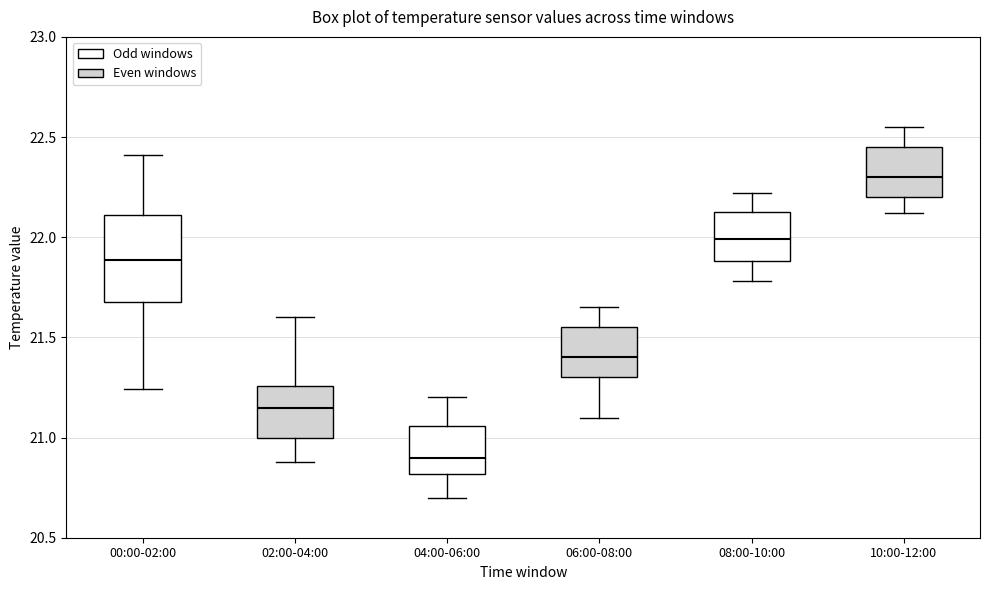

Where does the median line of the box for 00:00-02:00 sit on the y-axis? The values are not printed on the chart, so give them approximately, as read against the axis.

21.90